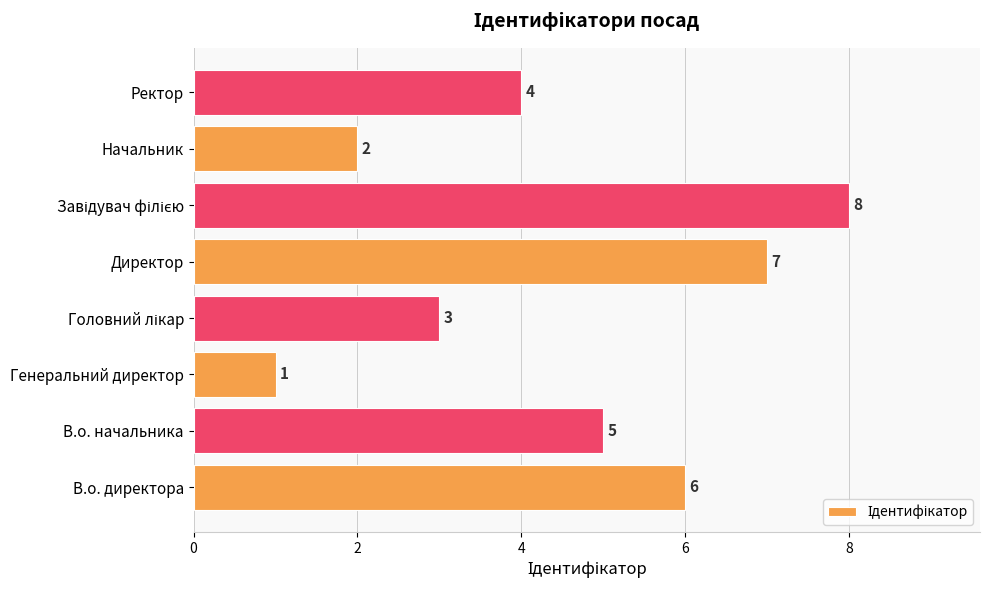

Which label corresponds to the smallest value in the chart?

Генеральний директор